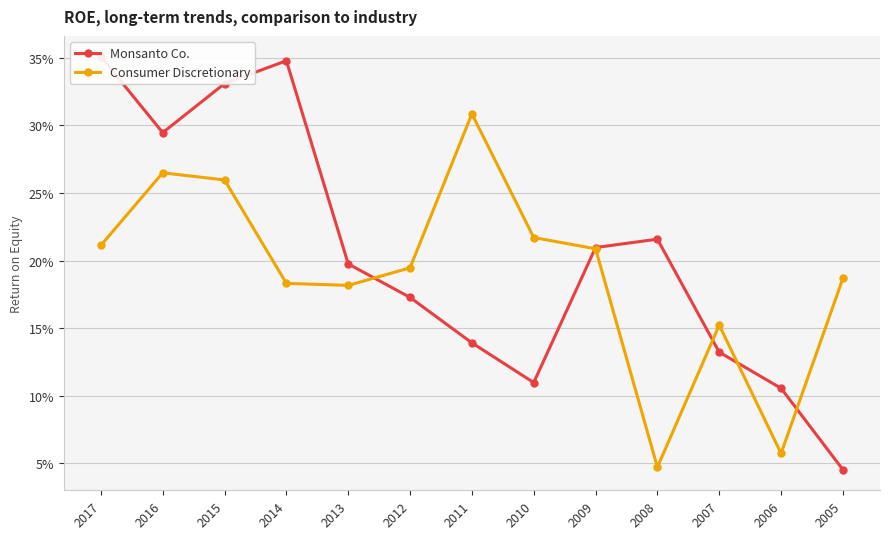

True or false: Monsanto Co. has a value of 0.0 at 2005.

True